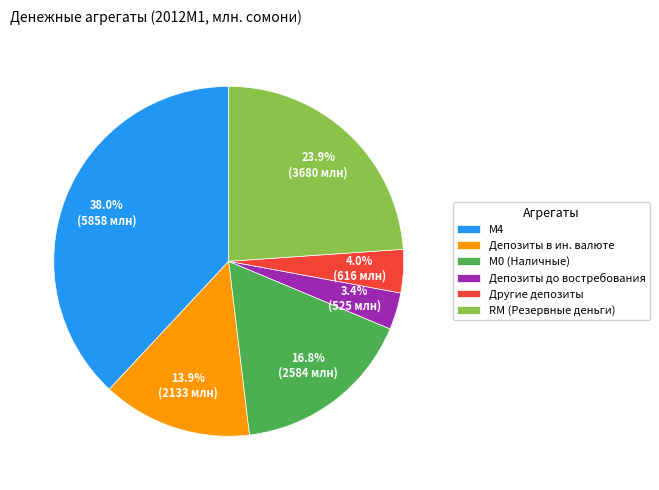

Rank the categories by value from lowest to highest.

Депозиты до востребования, Другие депозиты, Депозиты в ин. валюте, М0 (Наличные), RM (Резервные деньги), М4